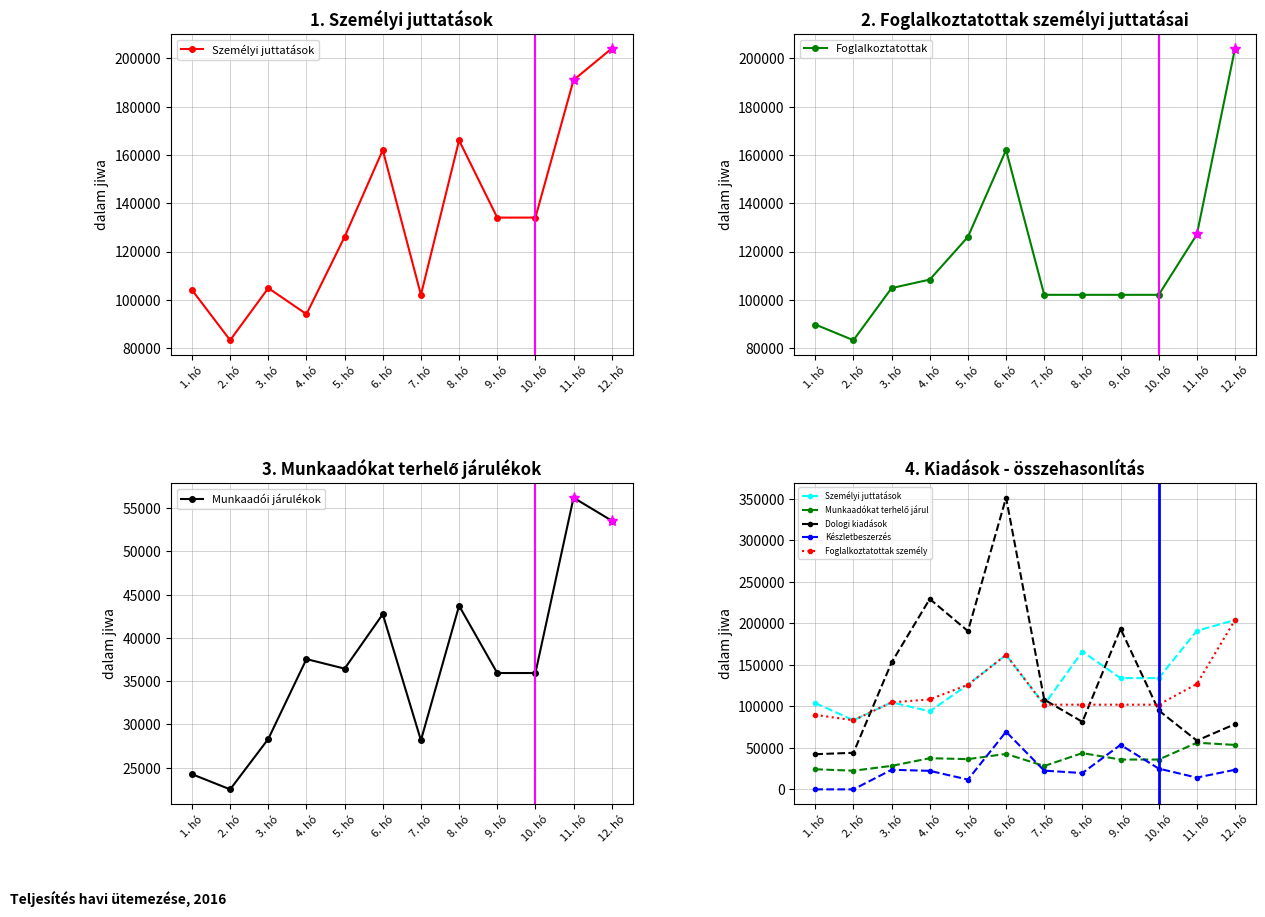

The Személyi juttatások series shows 104060 at 1. hó. True or false?

True